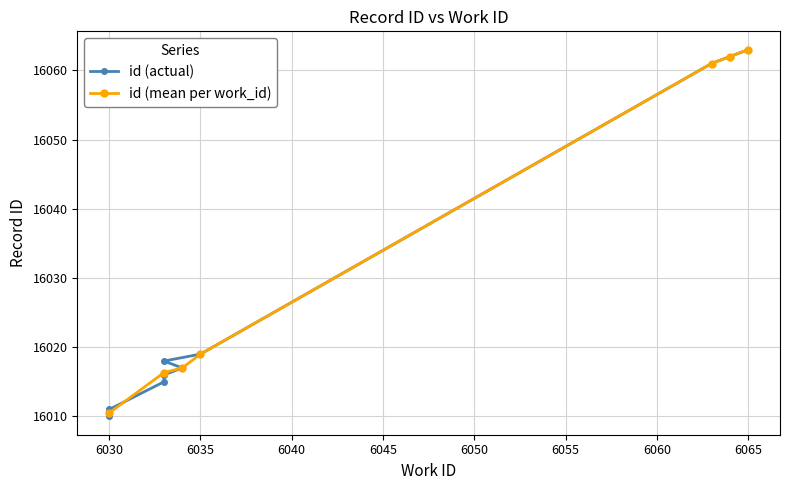

True or false: the data has more than 1 interior local peaks.

False